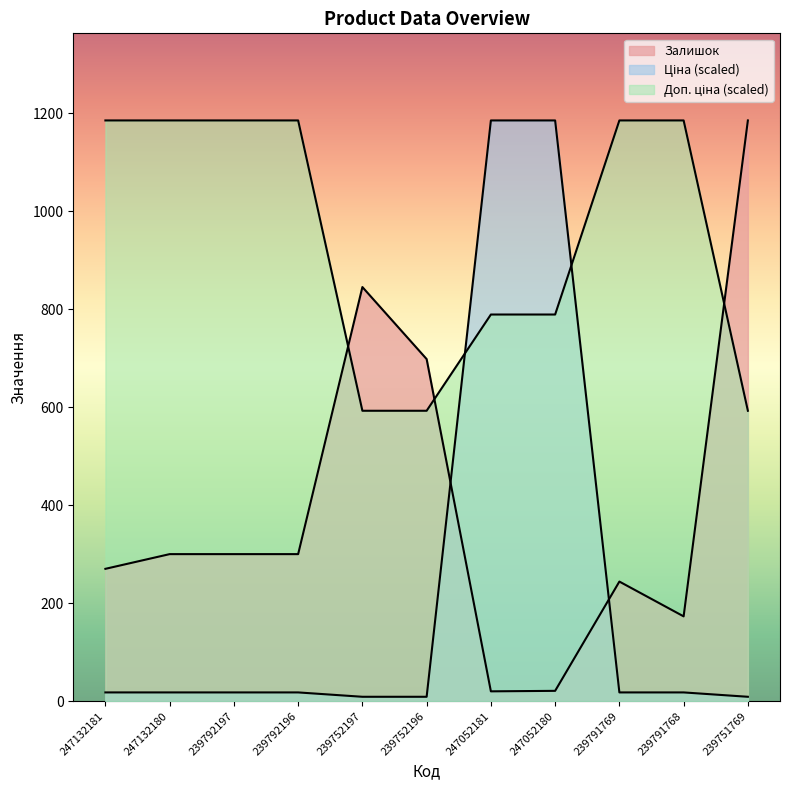

Is the value of Доп. ціна at 239752197 greater than the value of Ціна at 239791769?

Yes